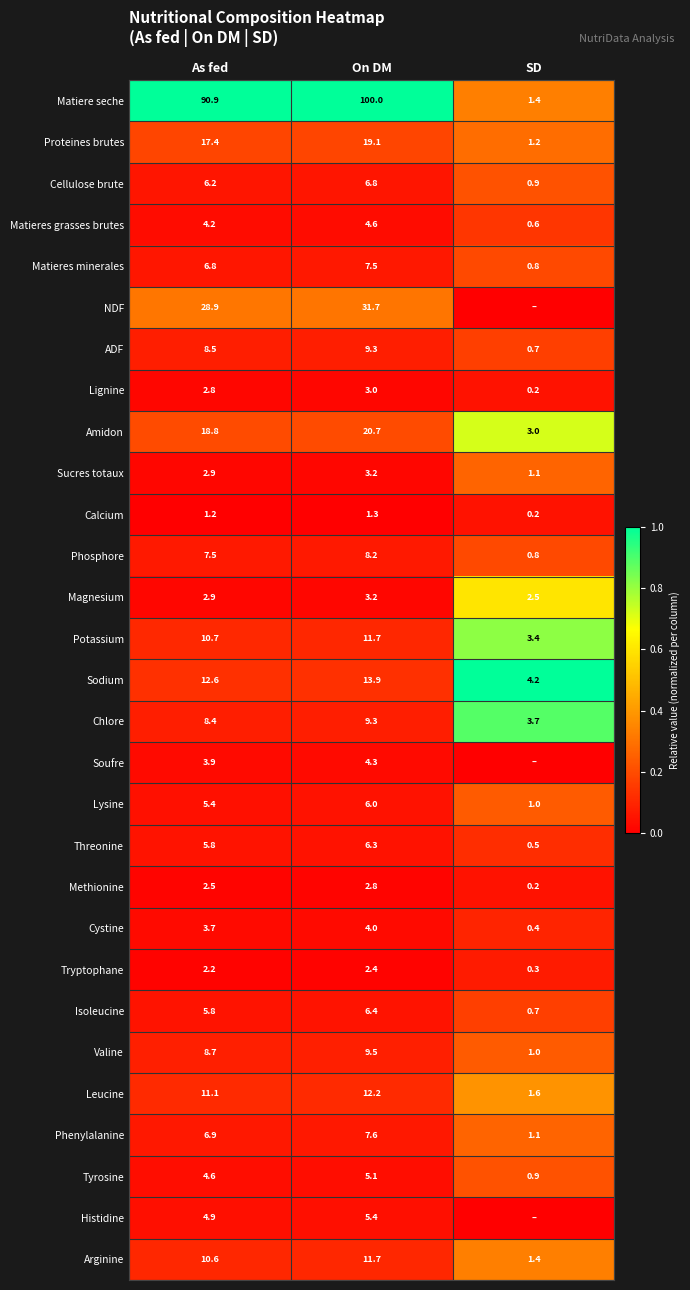

List the labels in order of Matieres minerales value, largest first.

On DM, As fed, SD